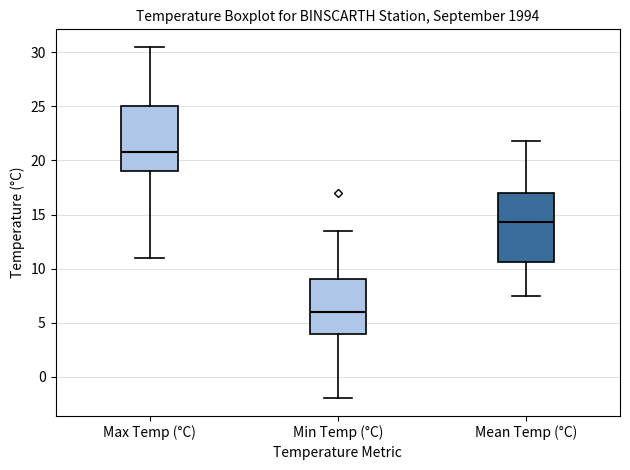

Which box's median line is the highest?

Max Temp (°C)